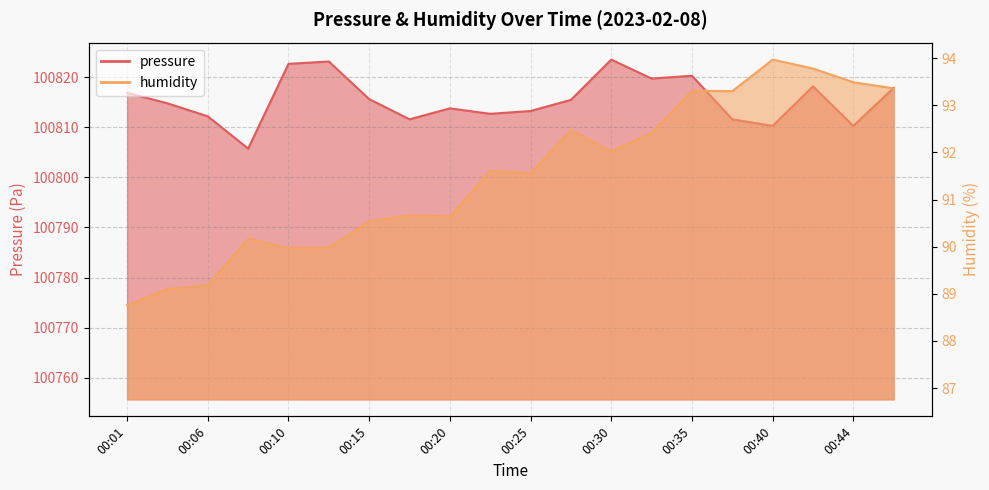

What is the difference between the maximum and minimum values in the humidity series?

5.2